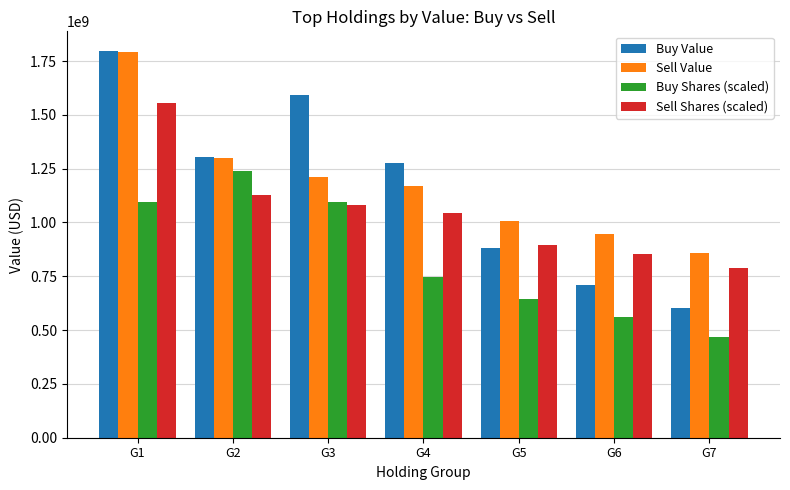

What is the difference between the second highest and minimum values in the Sell Value series?

438018888